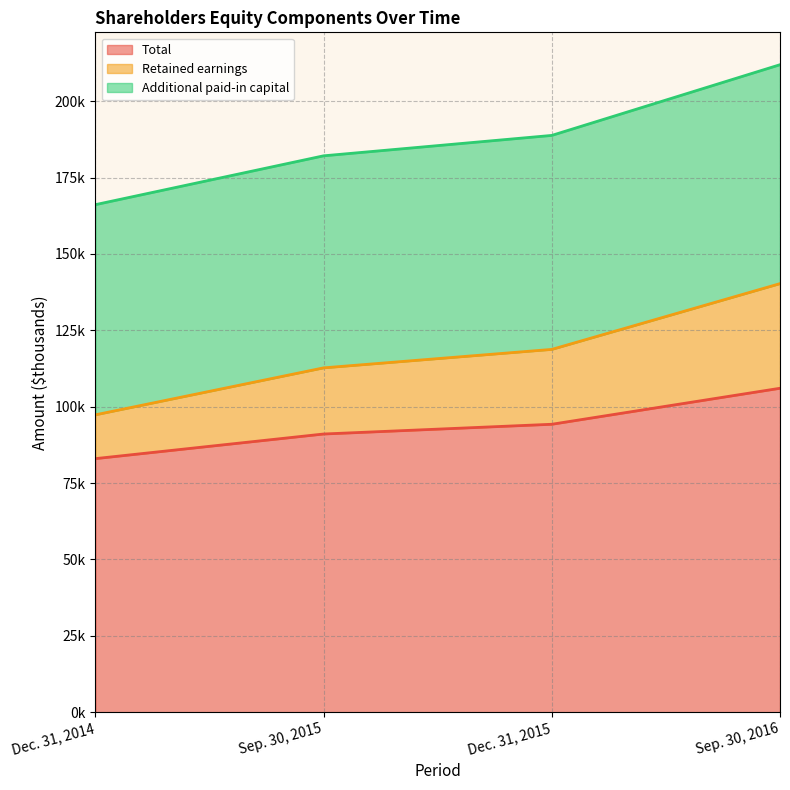

True or false: Retained earnings and Total intersect in this chart.

False